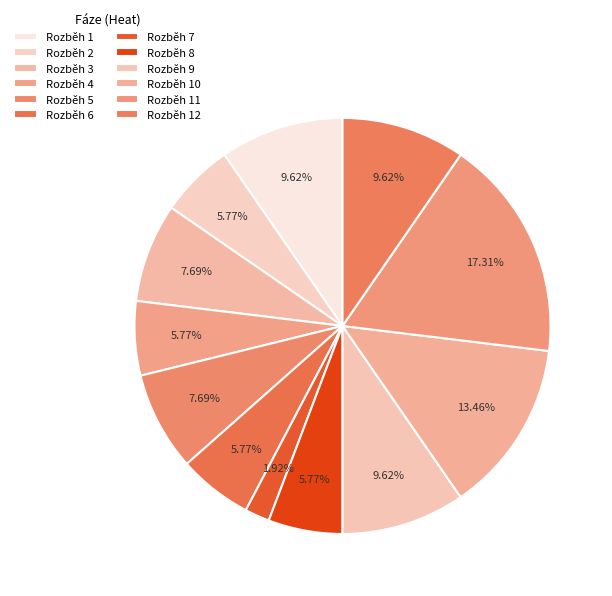

Is it true that Rozběh 11 is 17% of the pie?

True